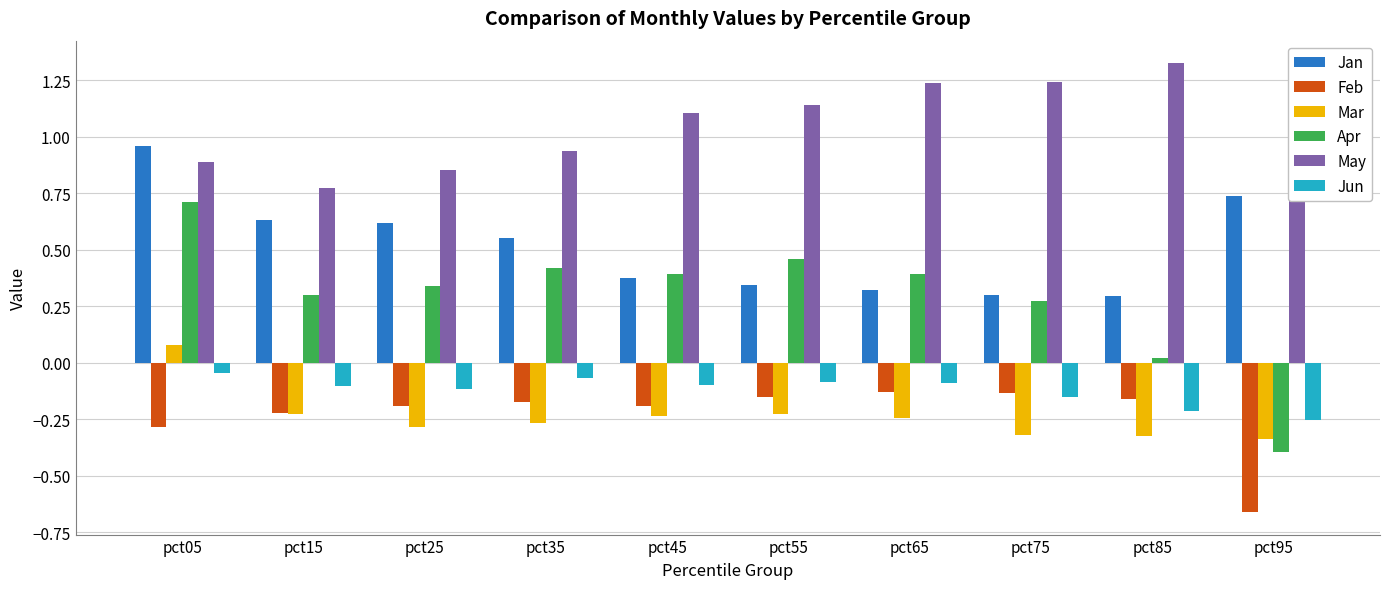

Which category has the lowest value across all series?

pct95